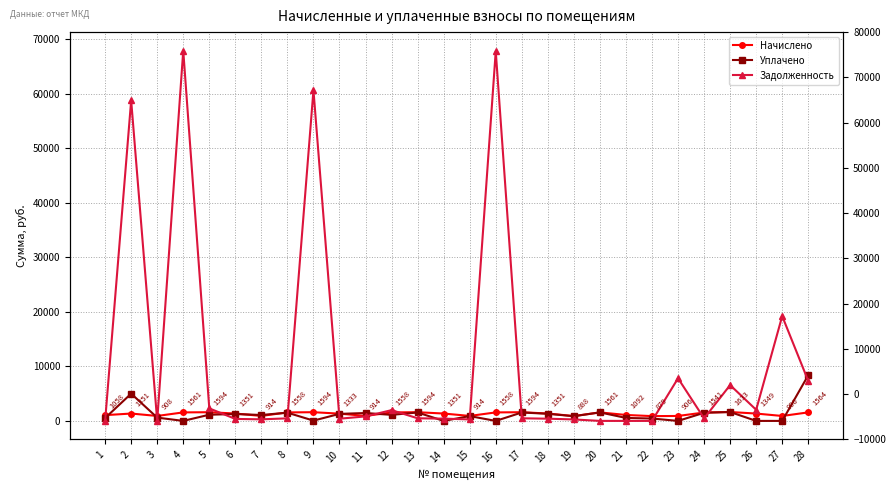

True or false: Задолженность and Начислено intersect in this chart.

True